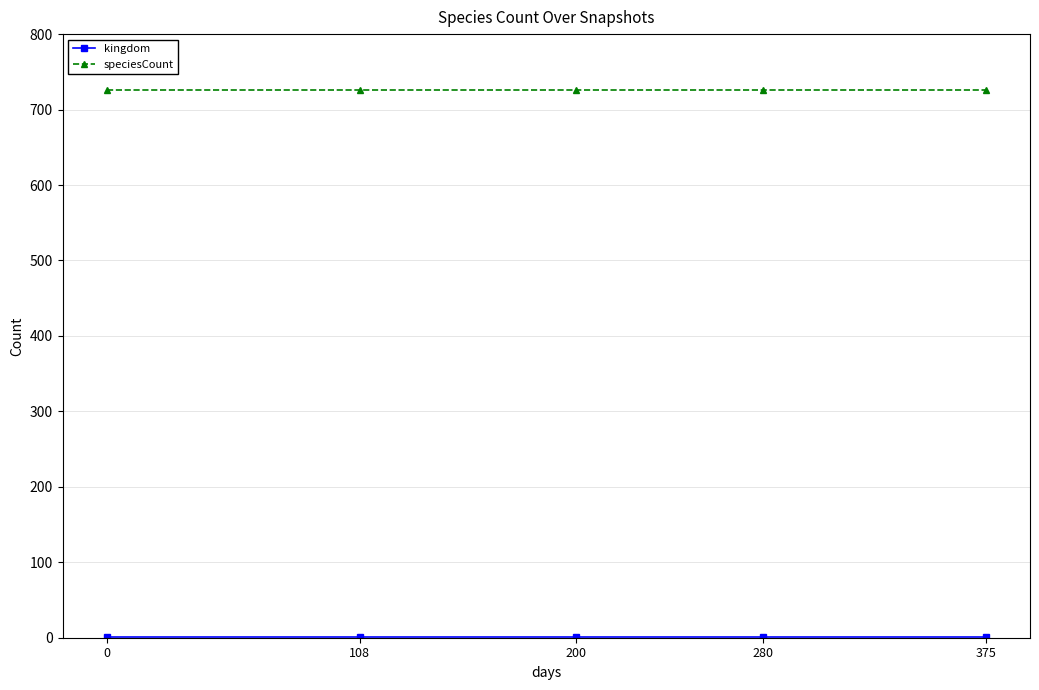

The value of speciesCount at 200 is 726. True or false?

True